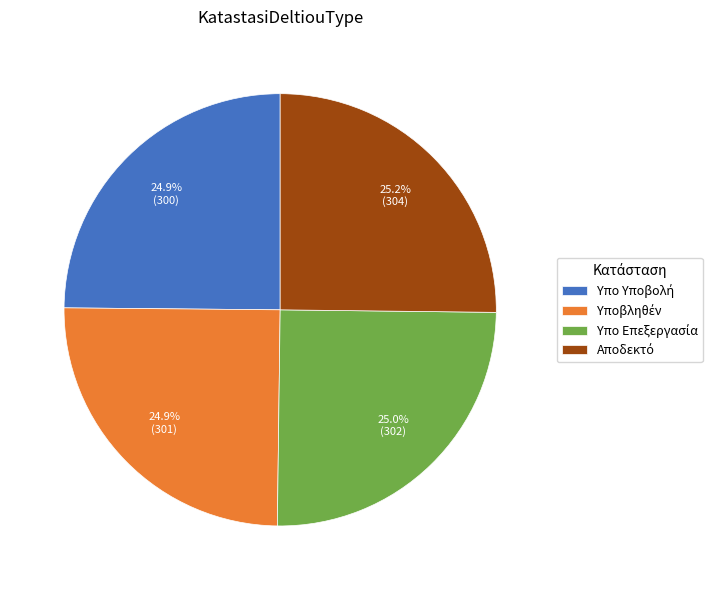

How many segments does this pie chart have?

4